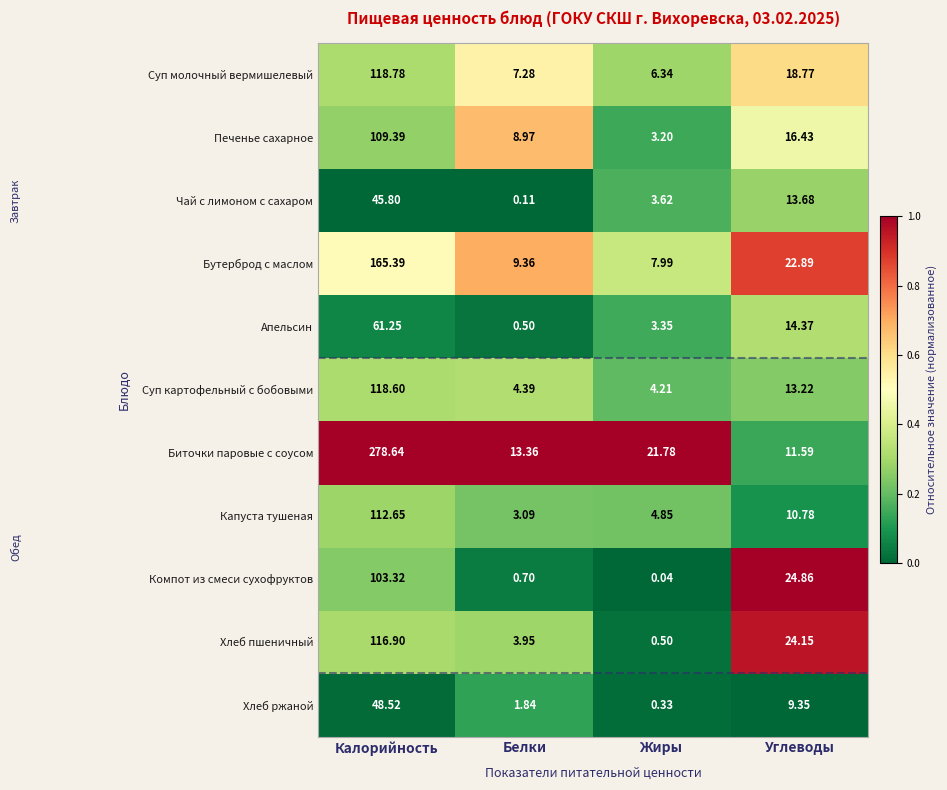

Which category has the lowest value in the Апельсин series?

Белки